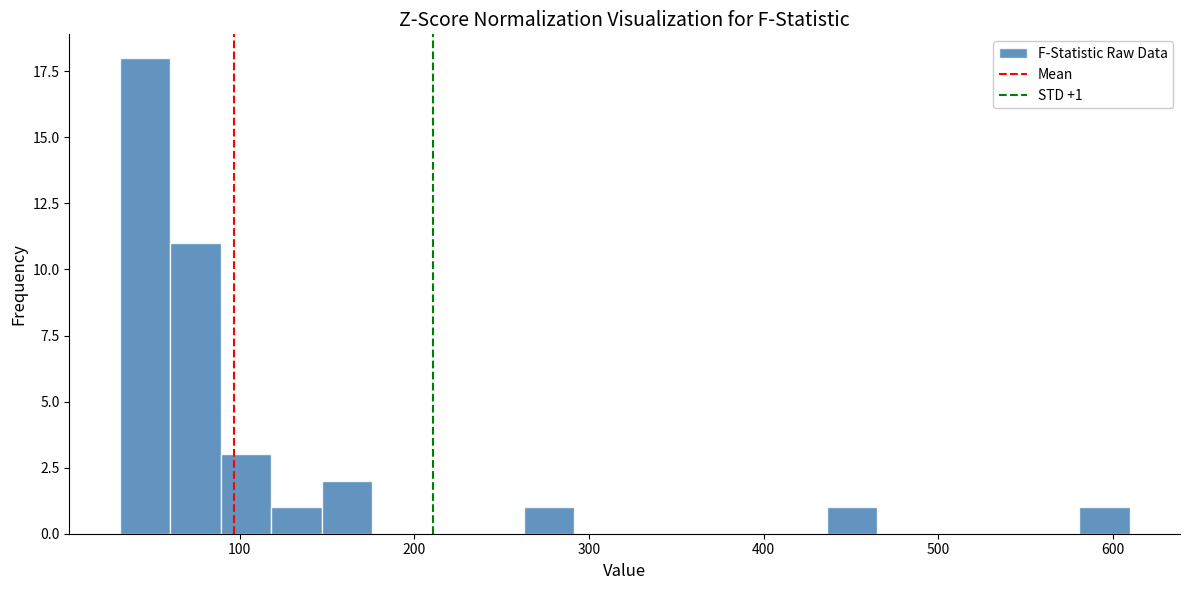

Around what value on the x-axis is the tallest bar? Give the approximate position of its centre, as read against the axis.

50